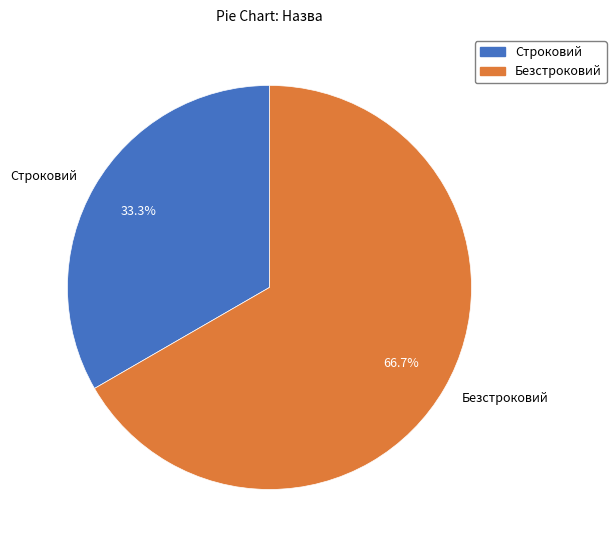

How many slices are in this pie chart?

2